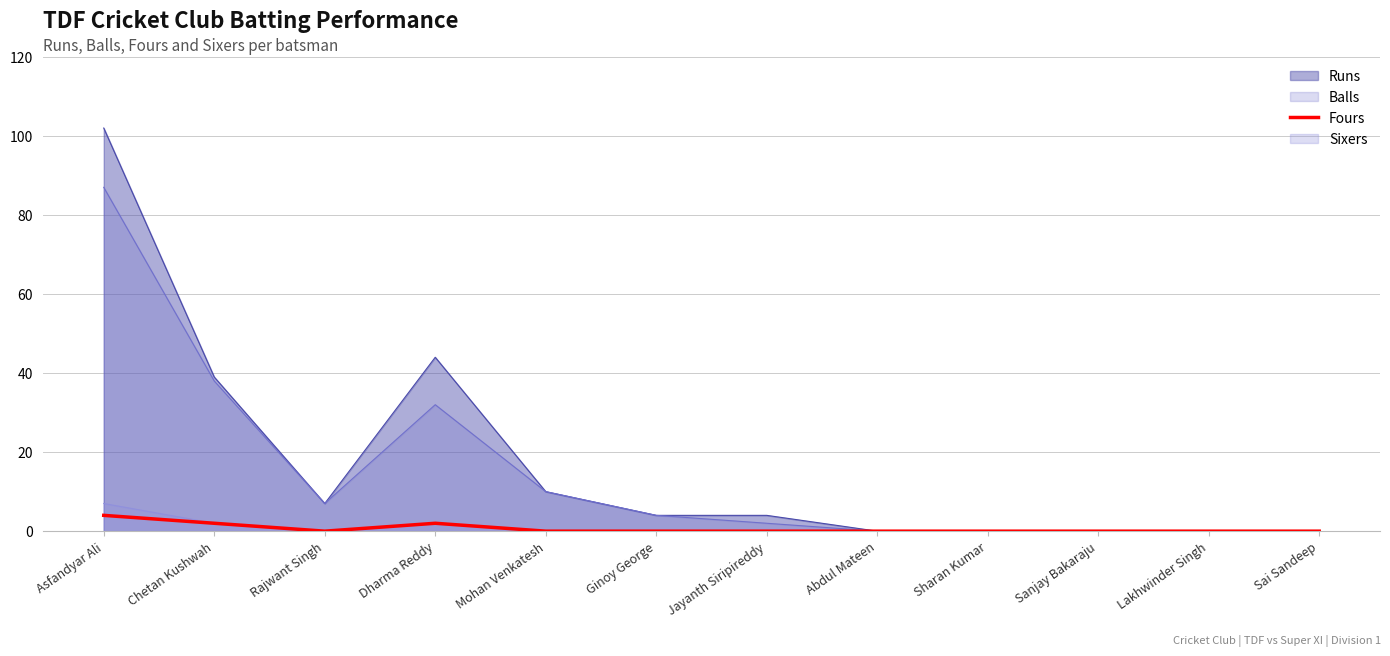

The Fours series shows 0 at Abdul Mateen. True or false?

True